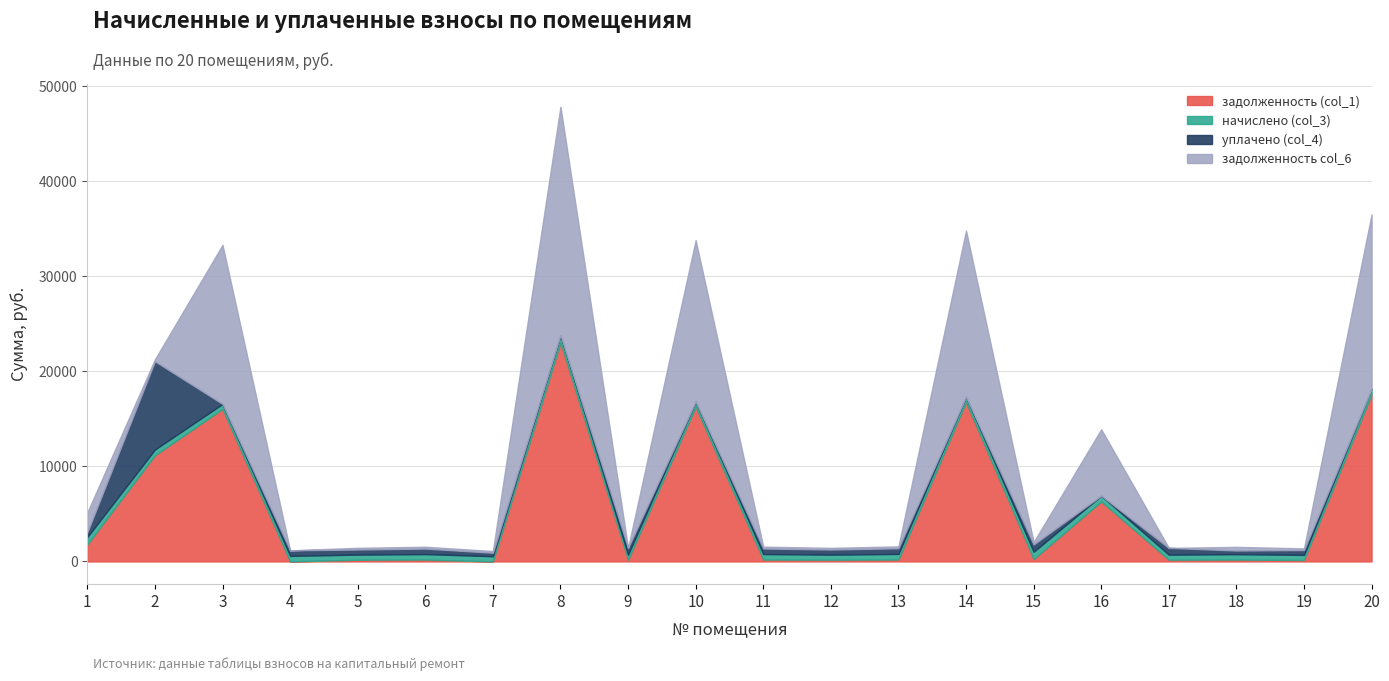

At which category does the chart reach its minimum across all series?

4